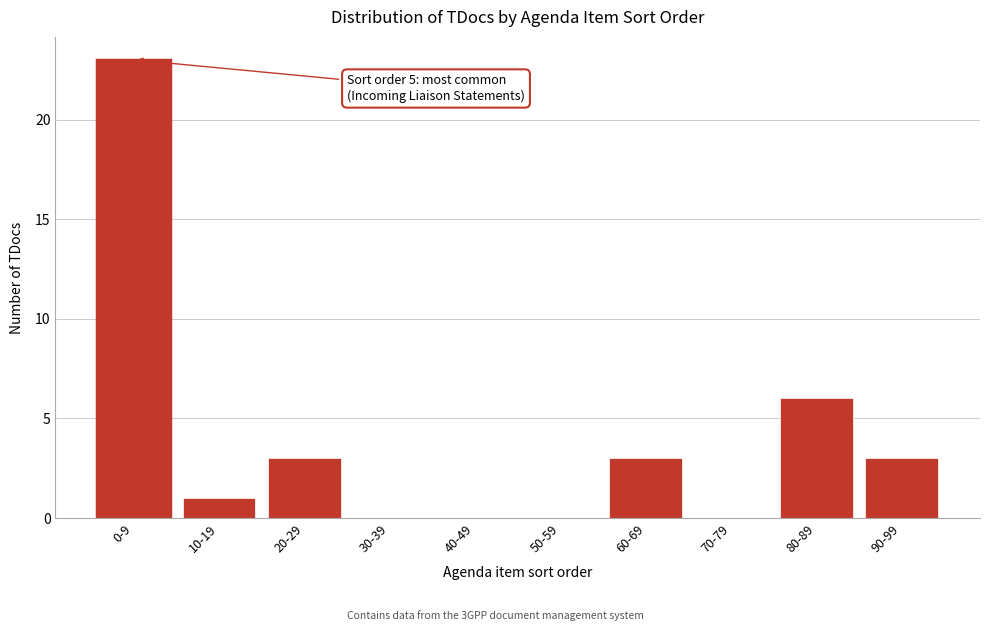

Reading right to left, what are all the values shown in this chart?

90-99=3	80-89=6	70-79=0	60-69=3	50-59=0	40-49=0	30-39=0	20-29=3	10-19=1	0-9=23